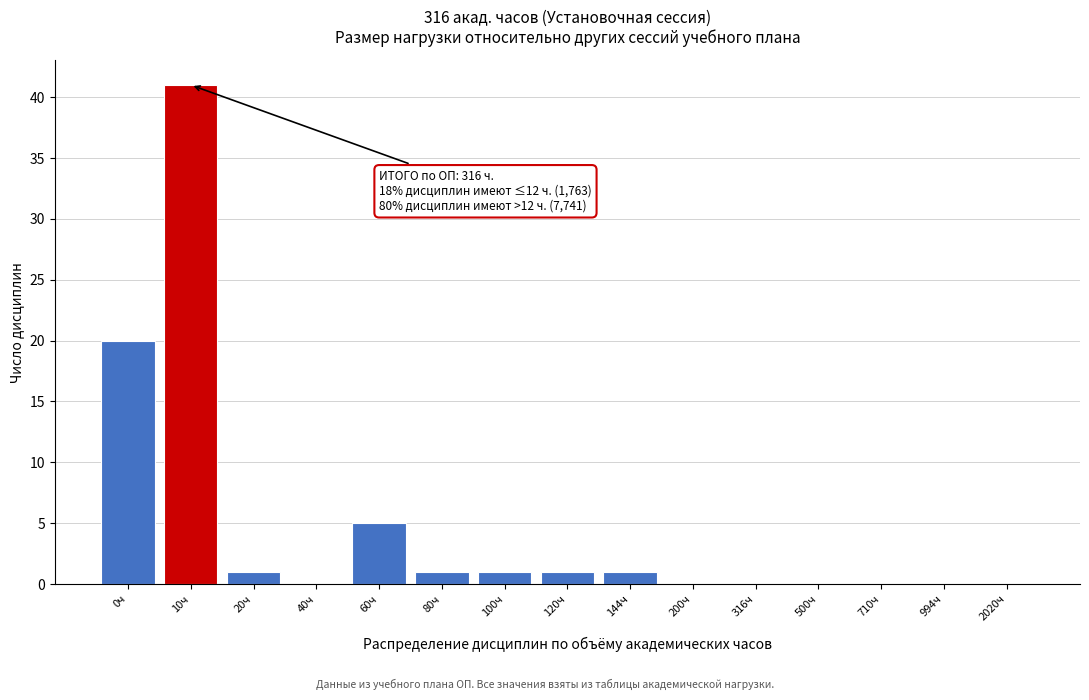

Reading left to right, extract all data points from this chart.

0ч=20	10ч=41	20ч=1	40ч=0	60ч=5	80ч=1	100ч=1	120ч=1	144ч=1	200ч=0	316ч=0	500ч=0	710ч=0	994ч=0	2020ч=0